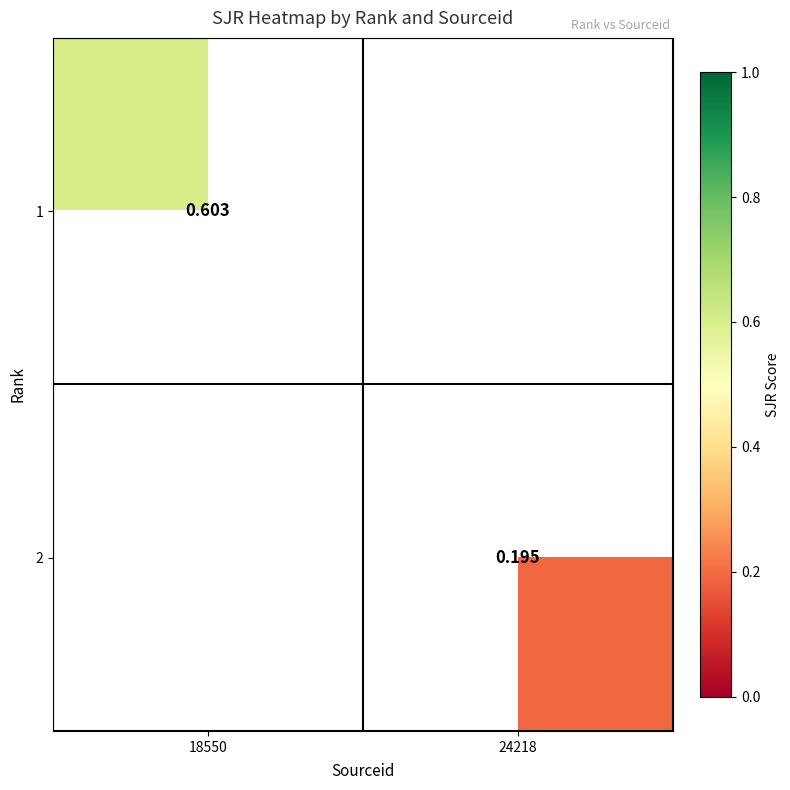

Is the value of 2 at 18550 greater than the value of 1 at 18550?

No